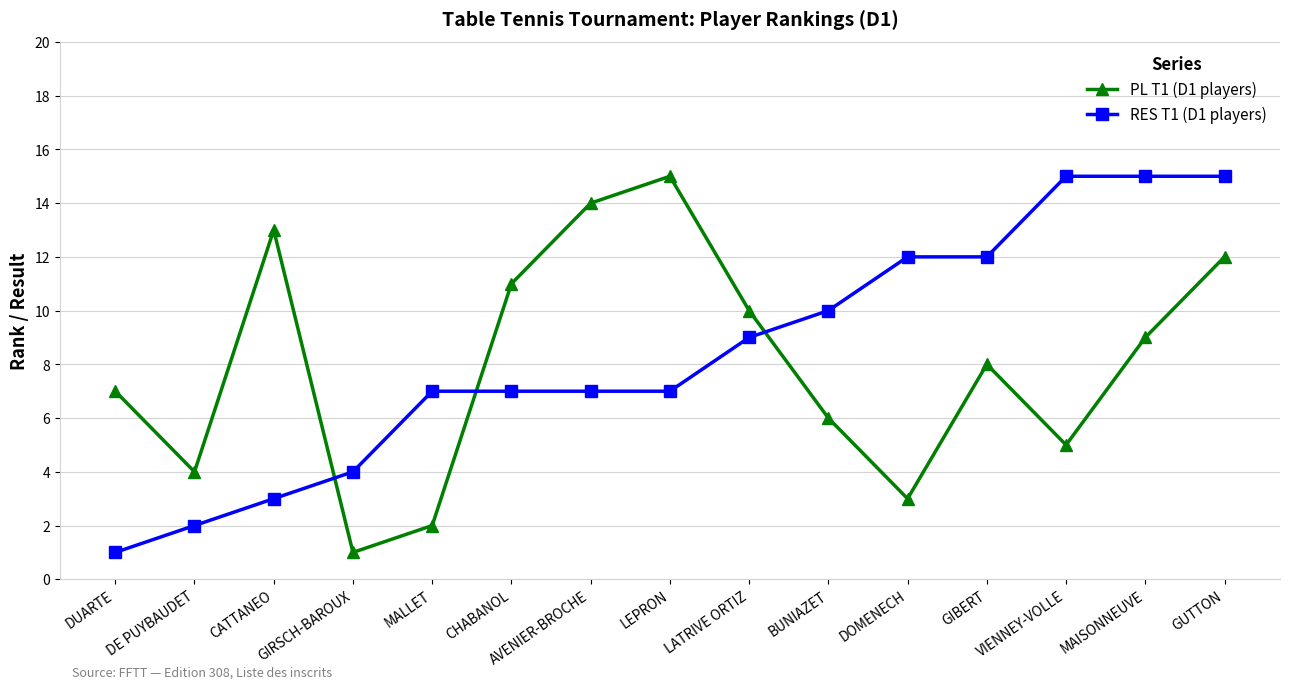

Between LATRIVE ORTIZ and DOMENECH, which series saw the biggest shift?

PL T1 (D1 players)